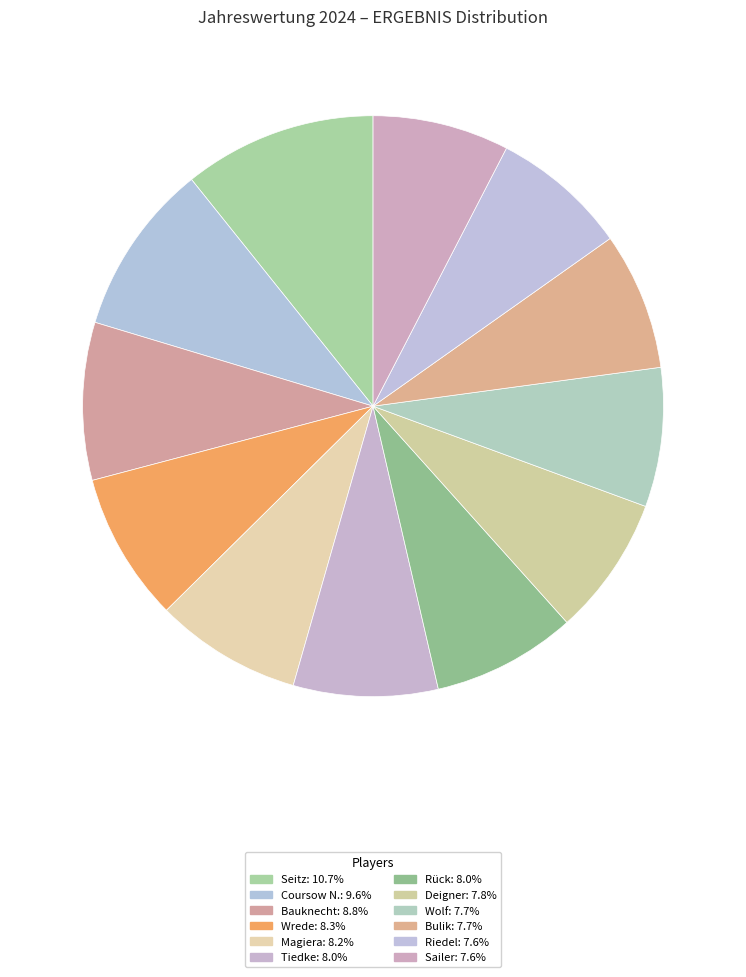

Rank the categories by value from highest to lowest.

Seitz, Coursow N., Bauknecht, Wrede, Magiera, Tiedke, Rück, Deigner, Wolf, Bulik, Riedel, Sailer